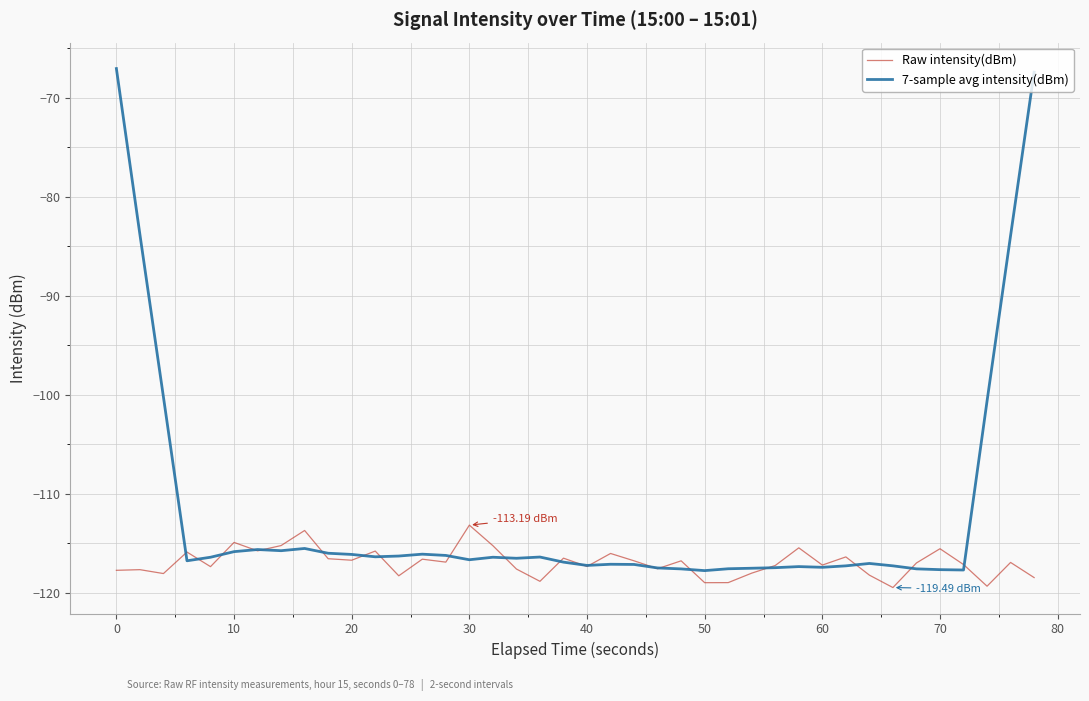

Which series has the largest total across all categories?

7-sample avg intensity(dBm)